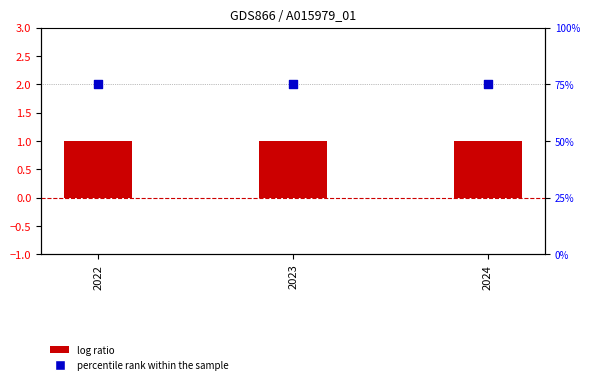

At which category is the sum across all series the highest?

2022